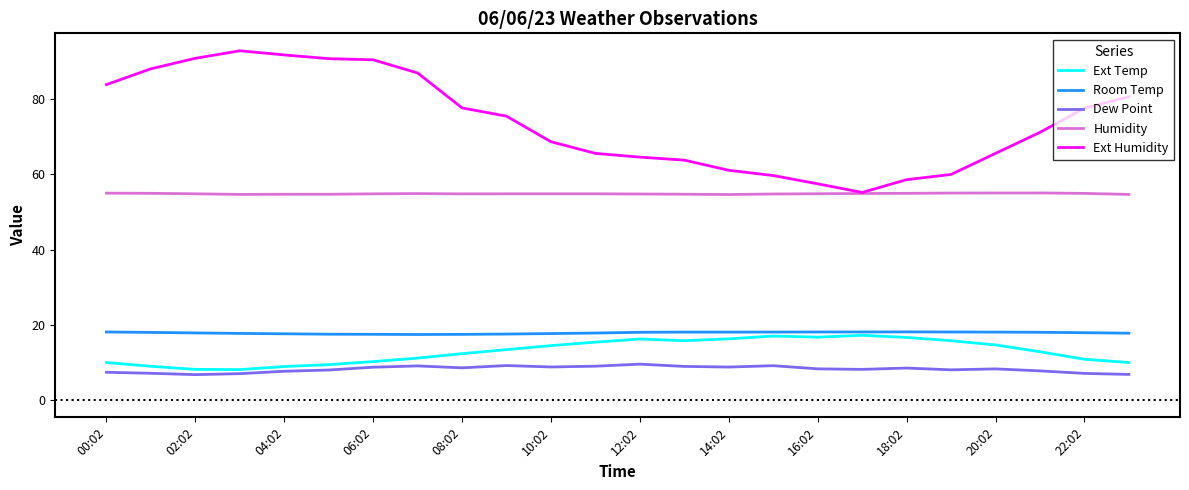

What are all the series names shown in the legend?

Ext Temp, Room Temp, Dew Point, Humidity, Ext Humidity